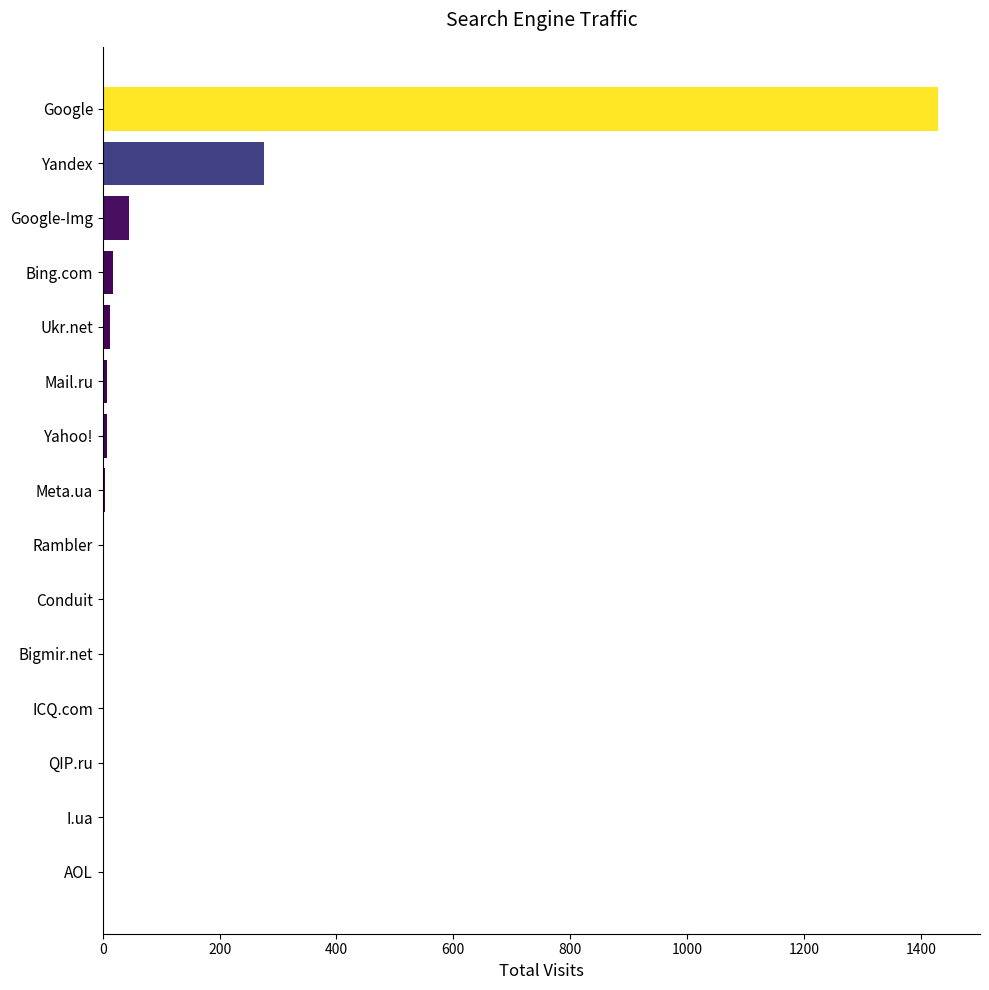

What is the change in value from Google to Google-Img?

-1385